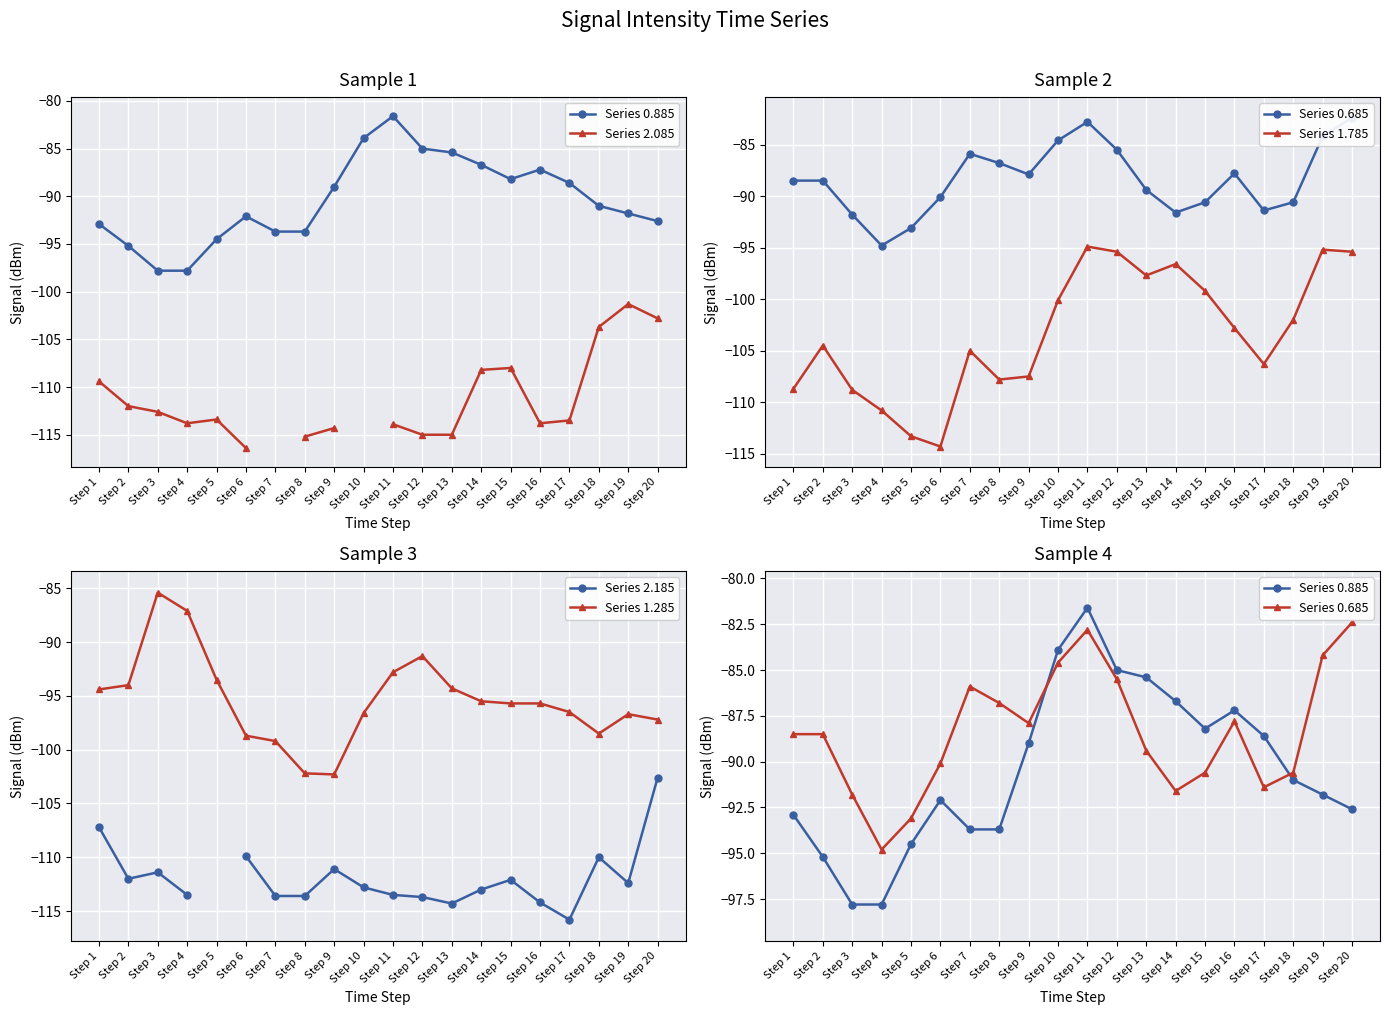

How many lines are shown in the chart?

6